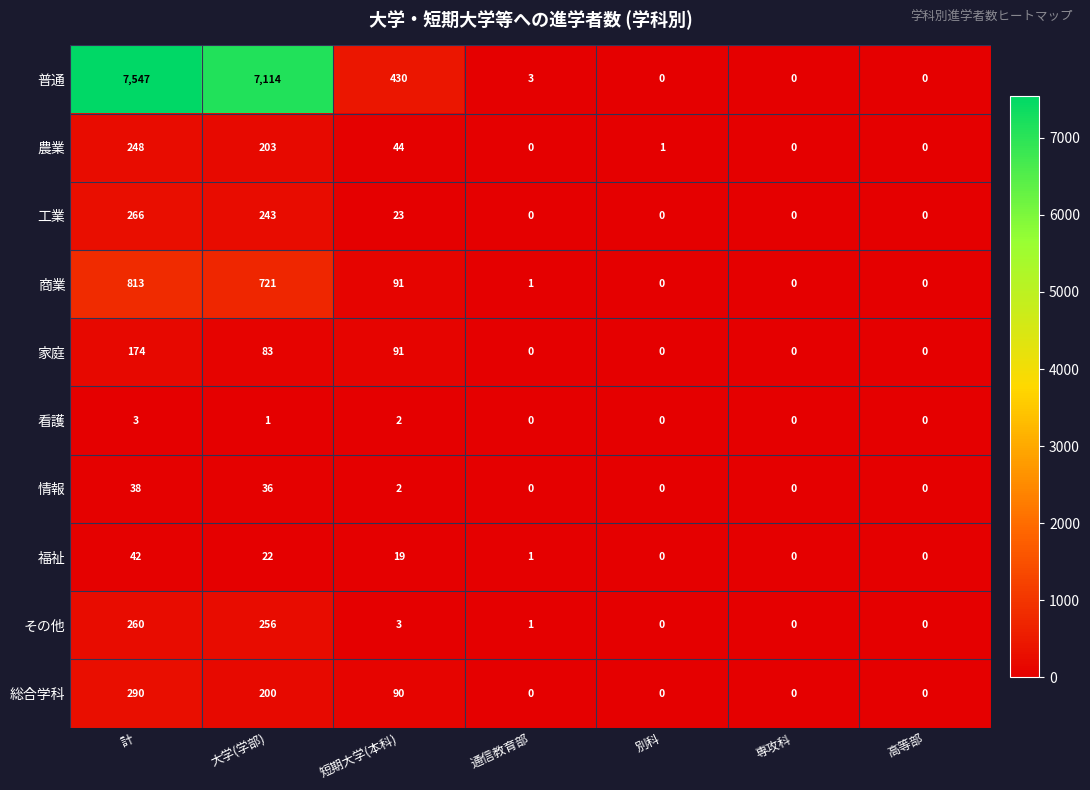

Which series changed the most between 通信教育部 and 高等部?

普通